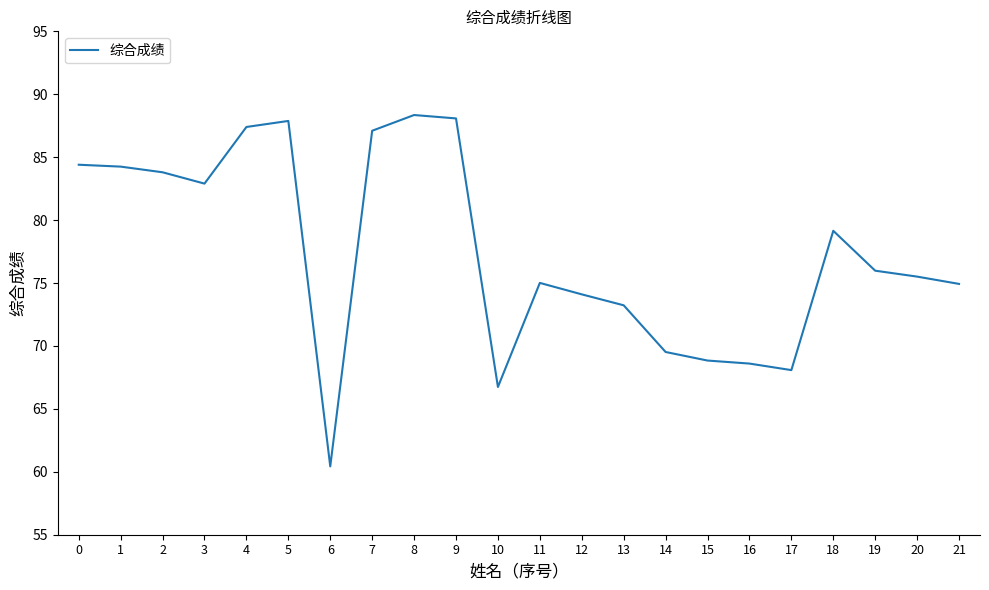

True or false: the data shows 130.8 at 11.

False